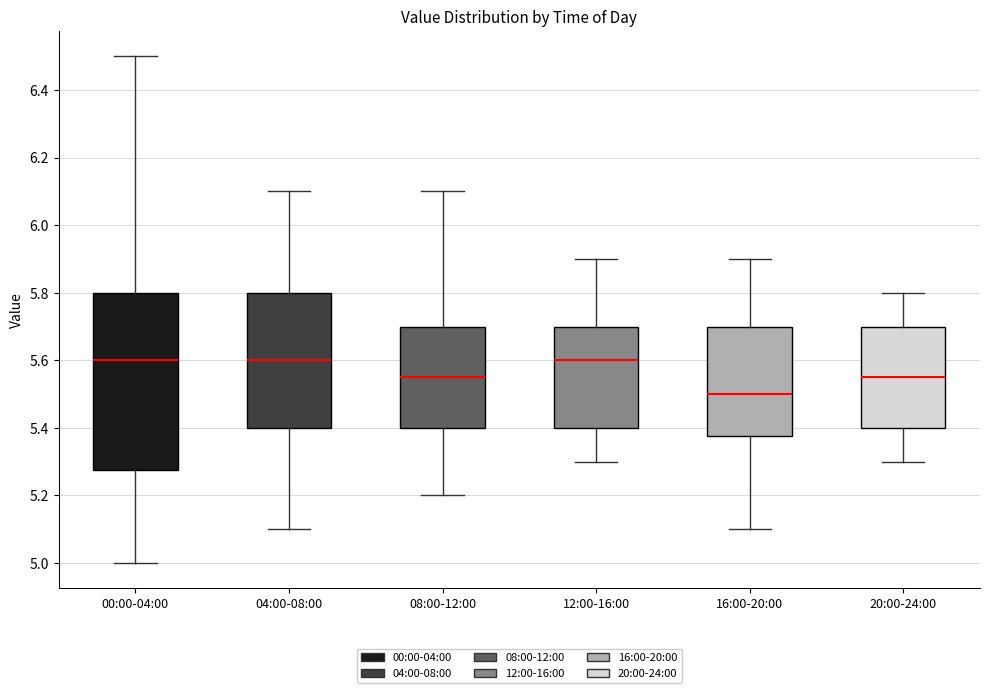

Reading left to right, read every box against the y-axis: the position of its median line, the range the box covers, and the ends of its whiskers. The values are not printed on the chart, so give them approximately, as read against the axis.

00:00-04:00: median 5.60, box 5.28 to 5.80, whiskers 5.00 to 6.50
04:00-08:00: median 5.60, box 5.40 to 5.80, whiskers 5.10 to 6.10
08:00-12:00: median 5.56, box 5.40 to 5.70, whiskers 5.20 to 6.10
12:00-16:00: median 5.60, box 5.40 to 5.70, whiskers 5.30 to 5.90
16:00-20:00: median 5.50, box 5.38 to 5.70, whiskers 5.10 to 5.90
20:00-24:00: median 5.56, box 5.40 to 5.70, whiskers 5.30 to 5.80